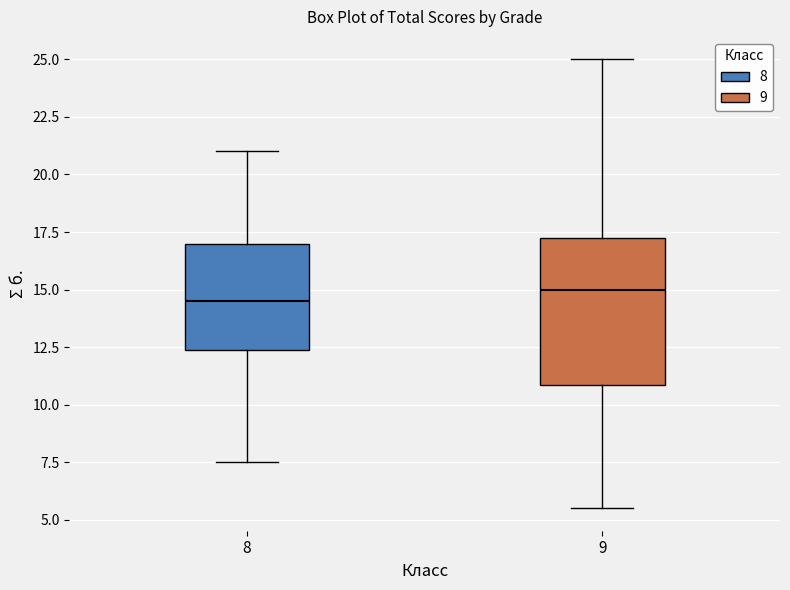

Which box has the highest median line?

9